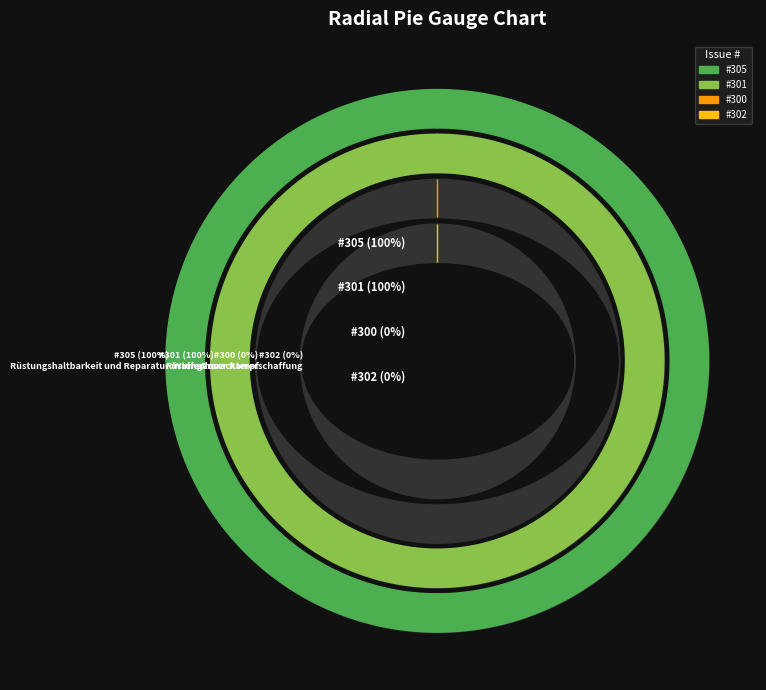

The 302 slice represents 1% of the pie. True or false?

False